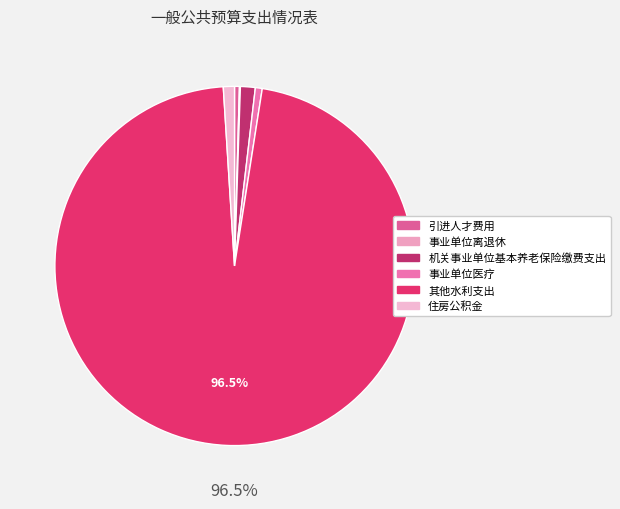

Does any single category account for the majority?

Yes